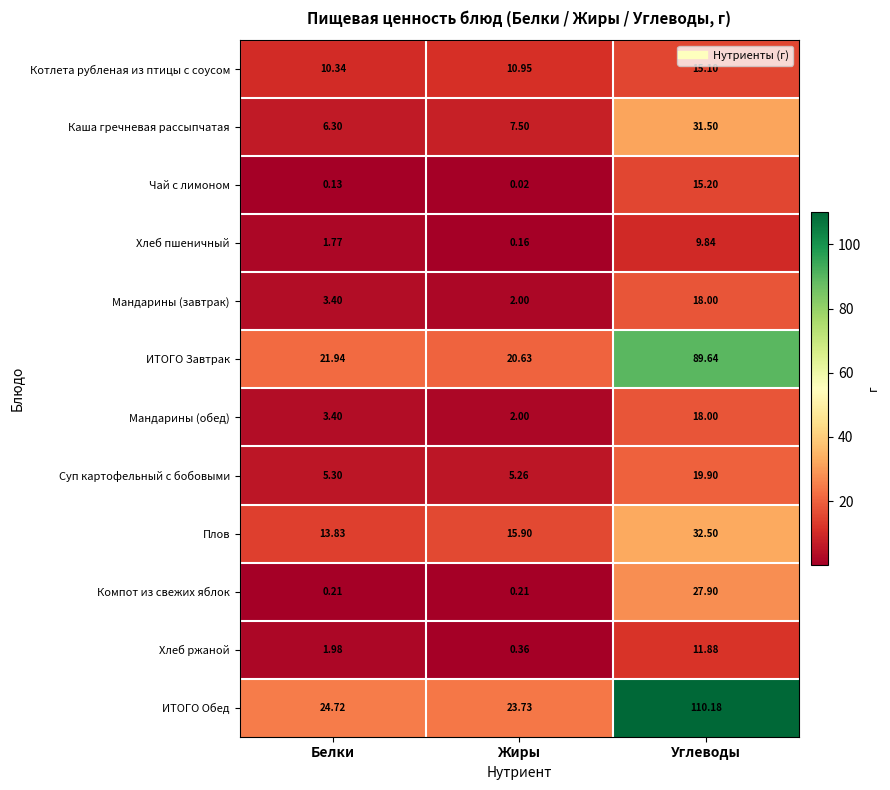

Which series has the largest total across all categories?

ИТОГО Обед